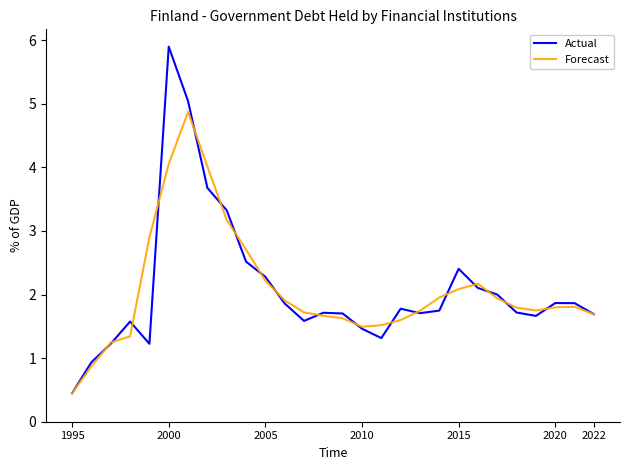

Which series has the largest range (max minus min)?

Actual